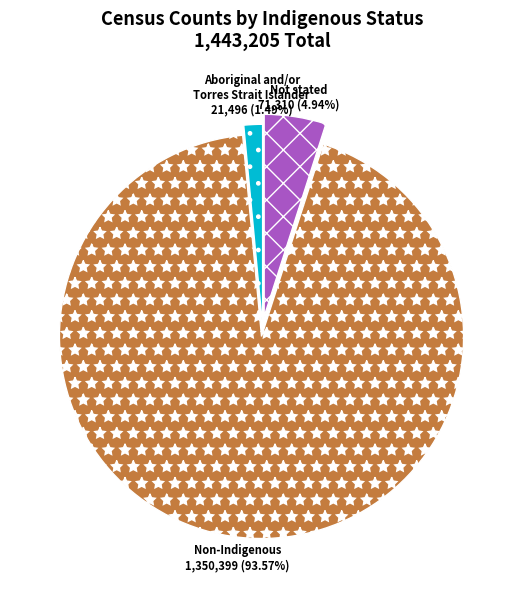

Is the sum of Aboriginal and/or Torres Strait Islander and Non-Indigenous greater than half?

Yes